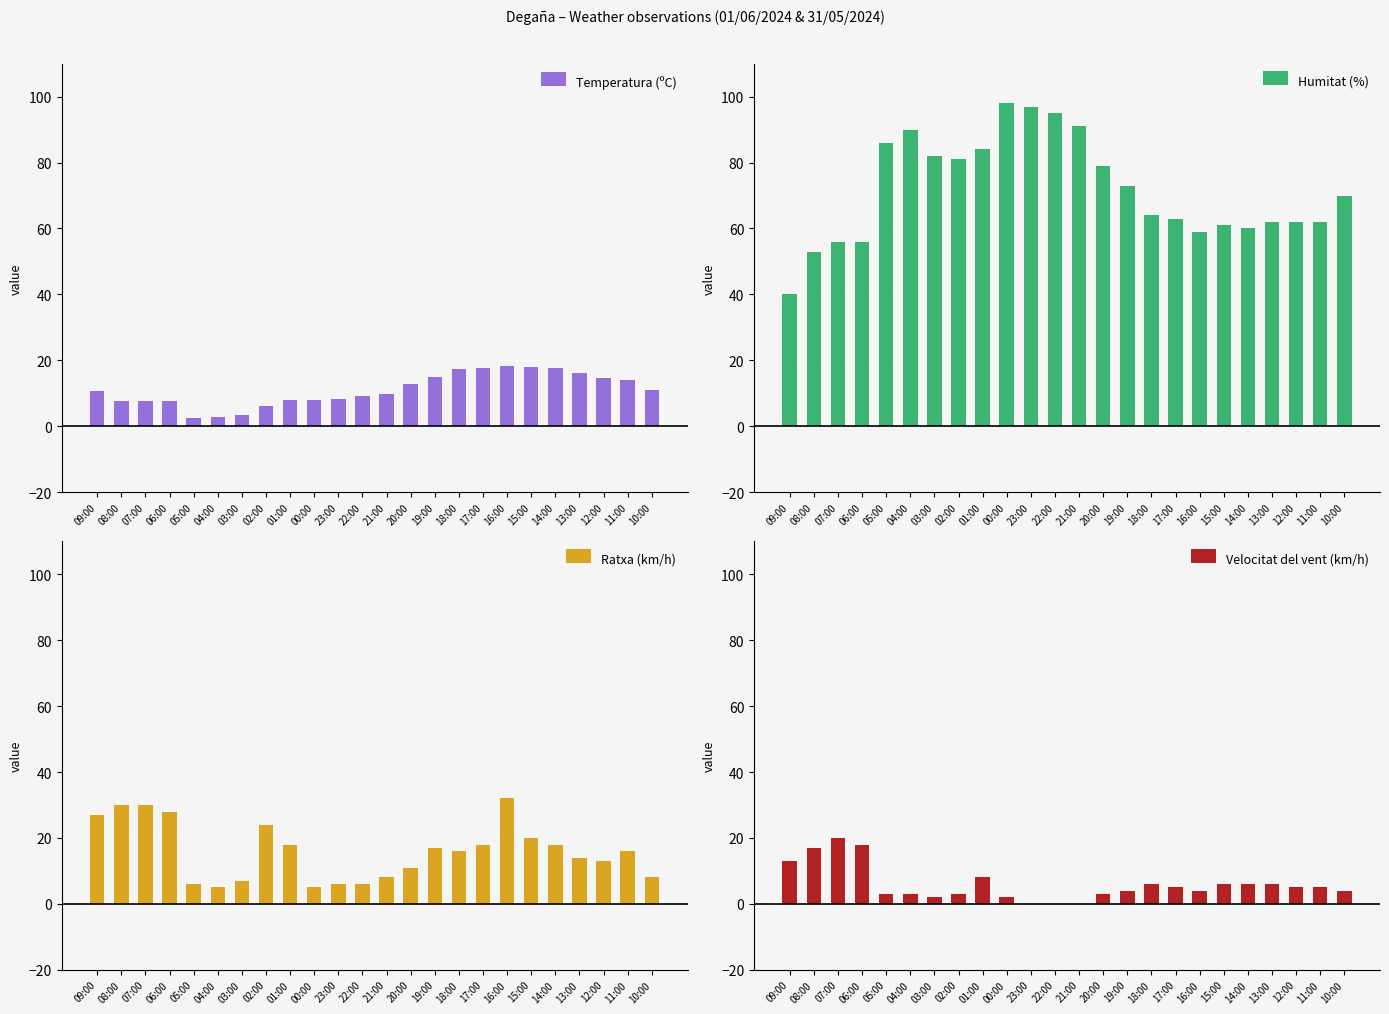

Where is Temperatura (ºC) nearest to the value 10?

21:00